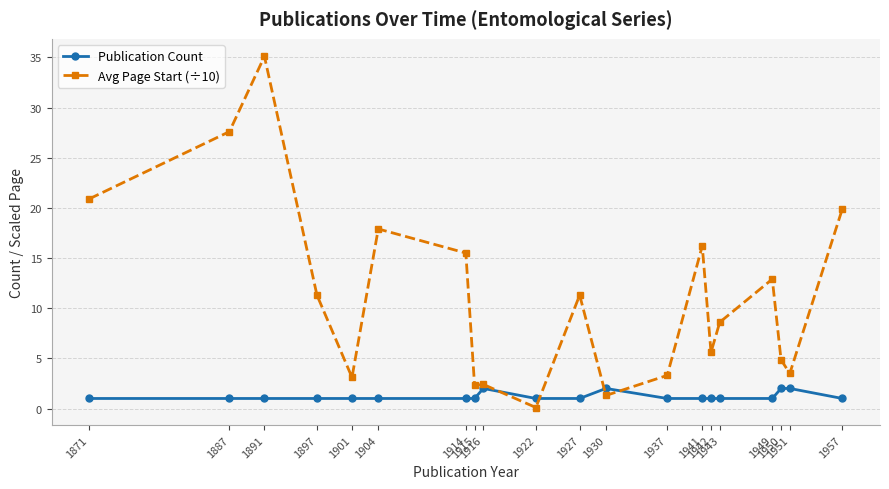

Which series ends up on top after the final intersection of Avg Page Start (÷10) and Publication Count?

Avg Page Start (÷10)